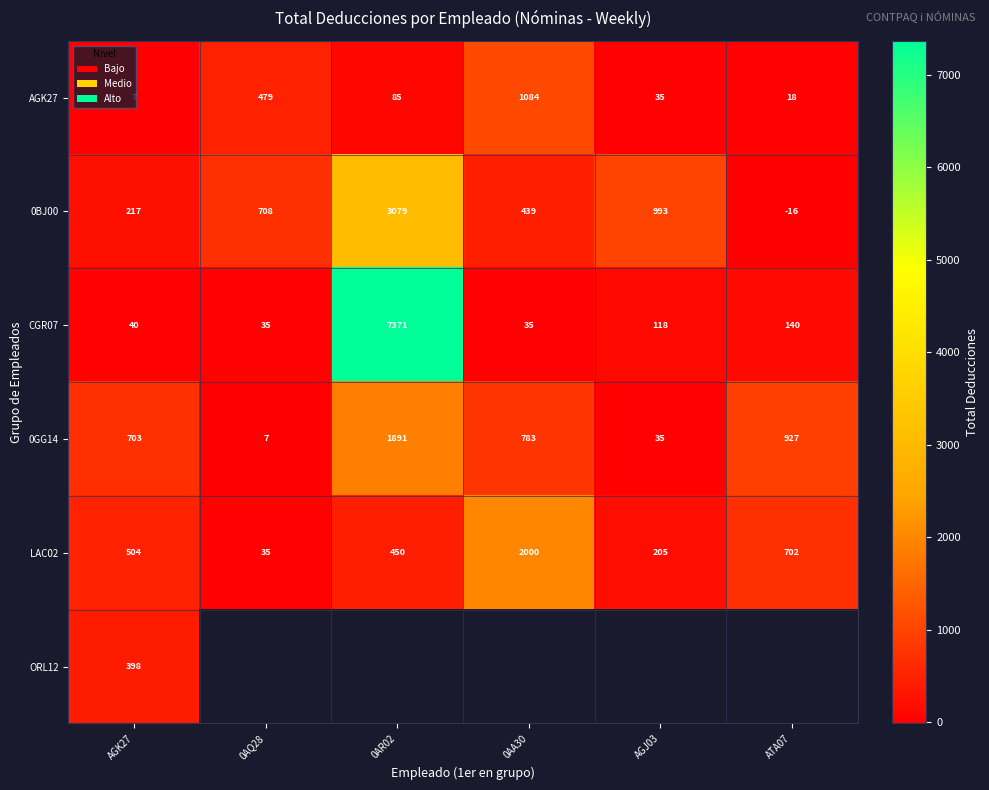

Is the value of AGK27 at 0AQ28 greater than the value of 0GG14 at 0AA30?

No